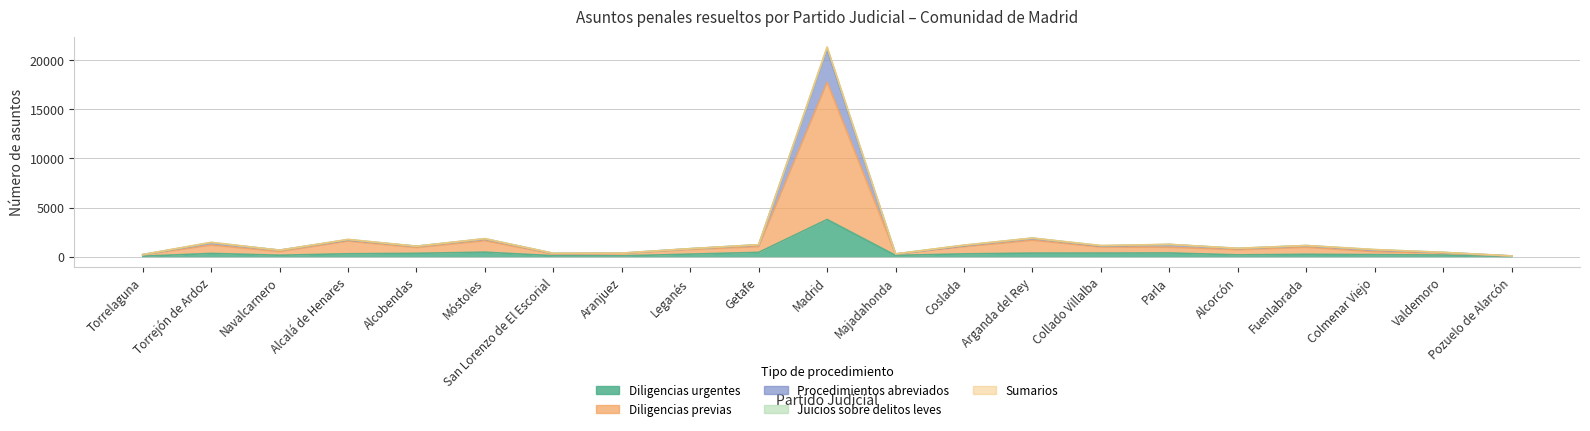

Where is the first local maximum for Diligencias urgentes?

Torrejón de Ardoz